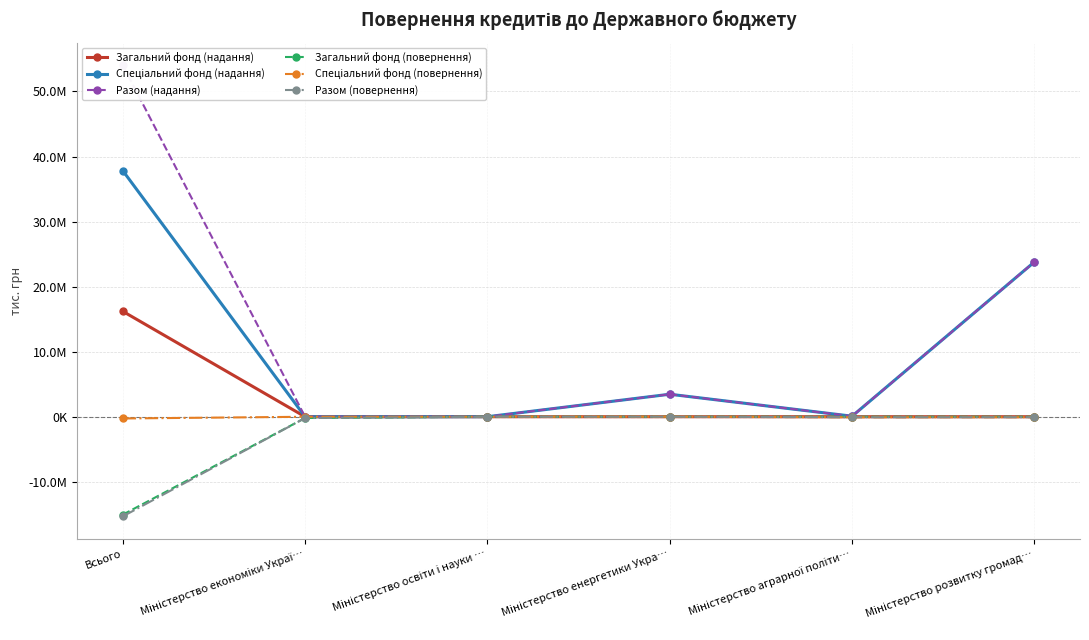

What is the maximum value for Разом (надання)?

54040439.0